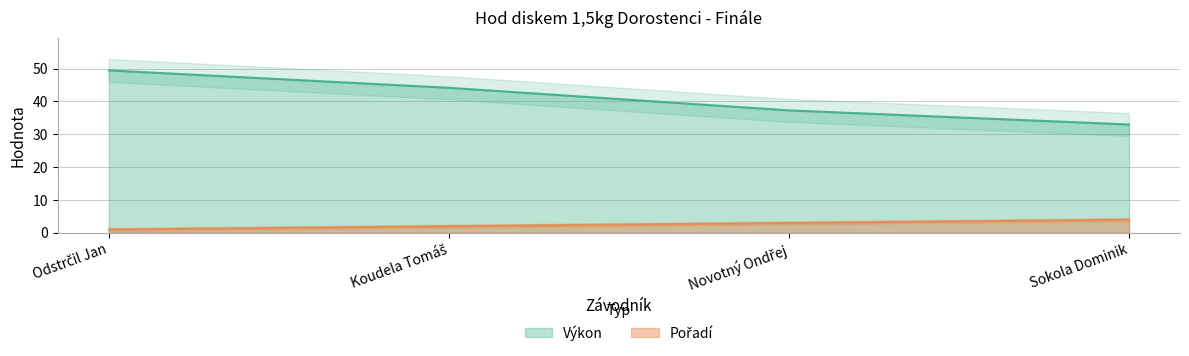

True or false: Pořadí and Výkon cross at least once.

False